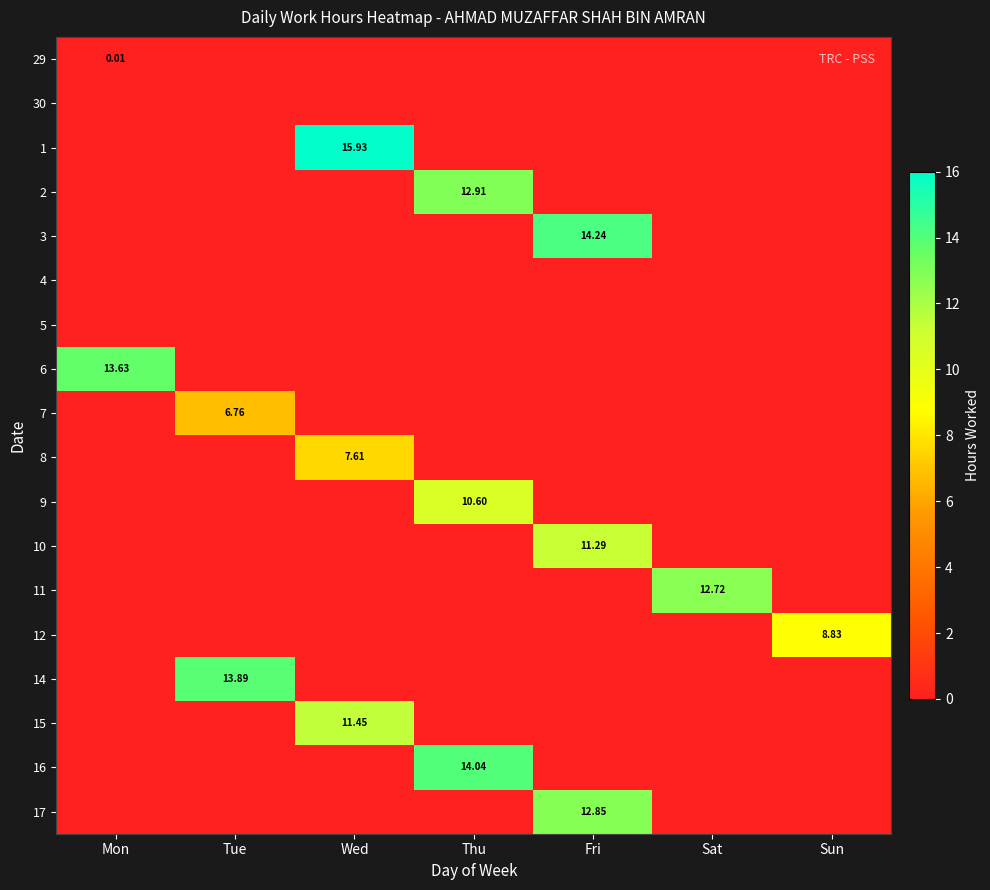

Which series has the largest range (max minus min)?

1